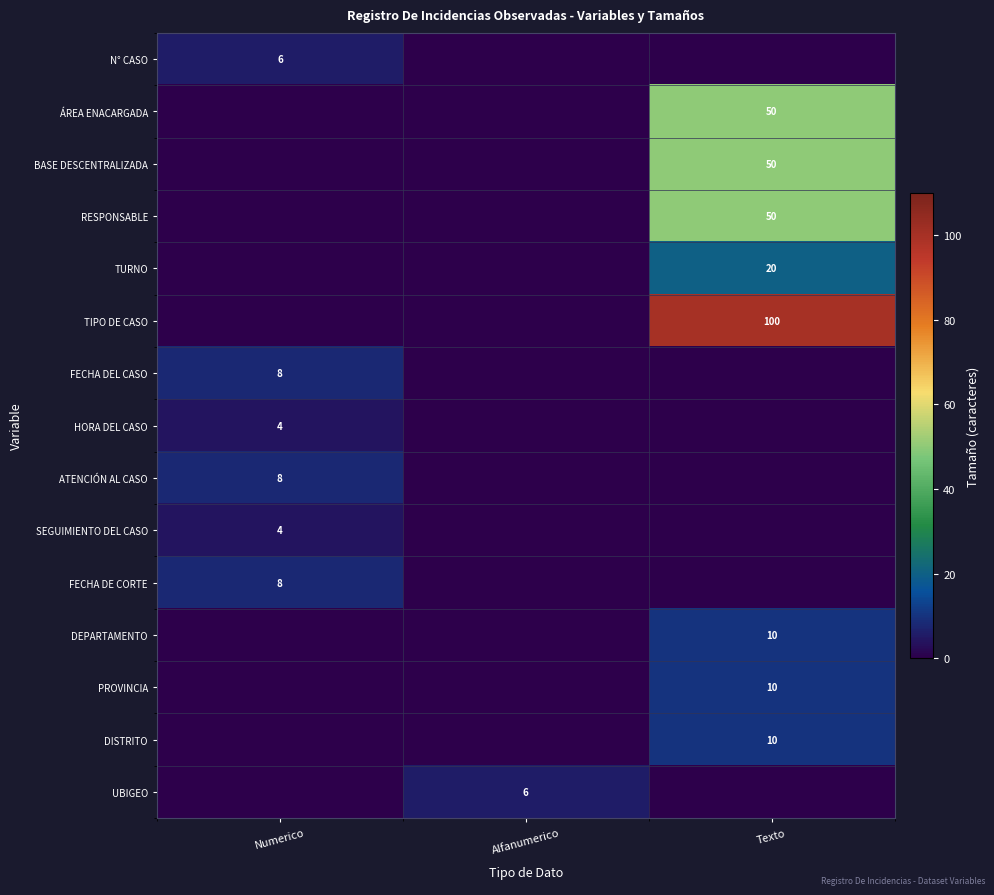

Is it true that DEPARTAMENTO equals 0 at Alfanumerico?

True